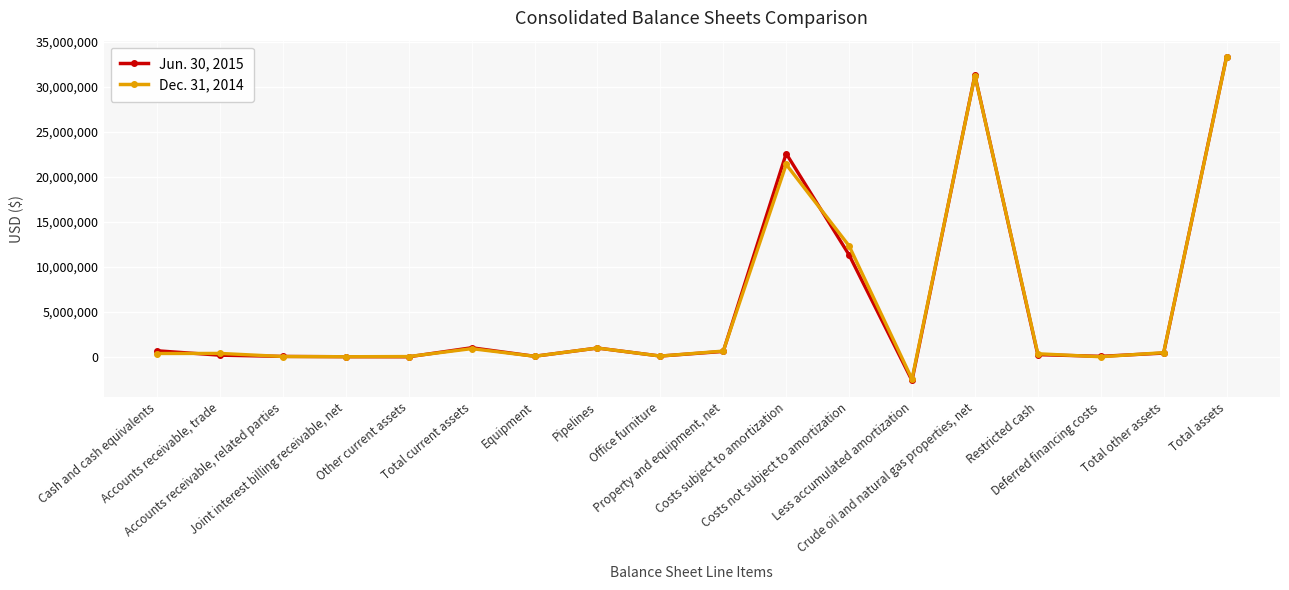

Which label corresponds to the largest value in the chart?

Total assets